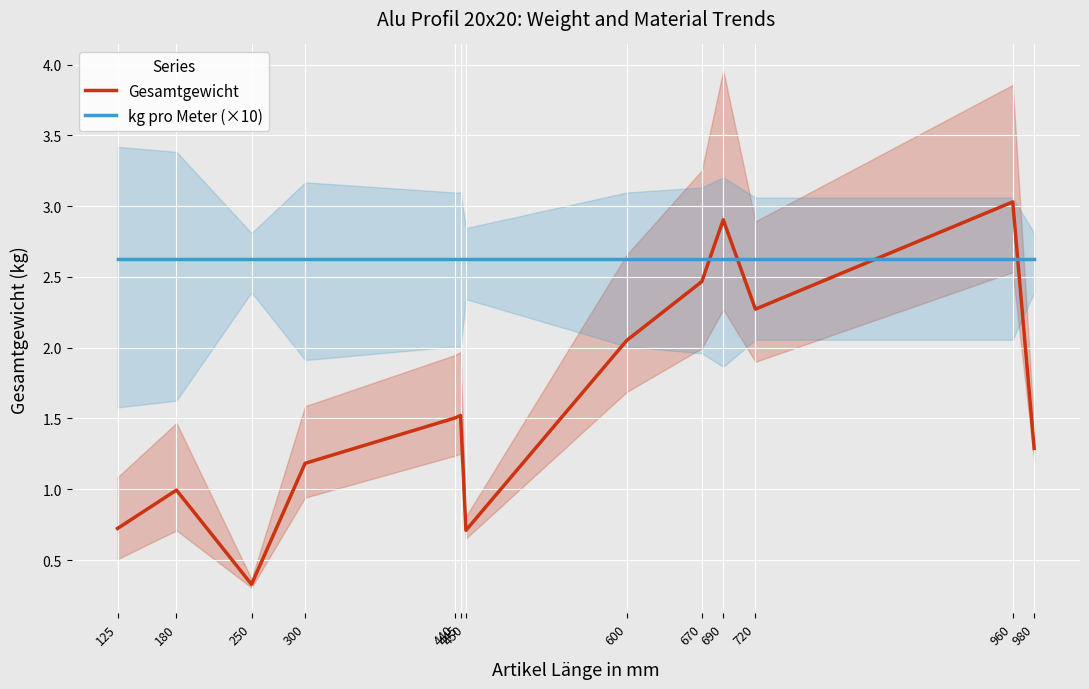

Where do Gesamtgewicht and kg pro Meter (×10) first cross each other?

670 and 690